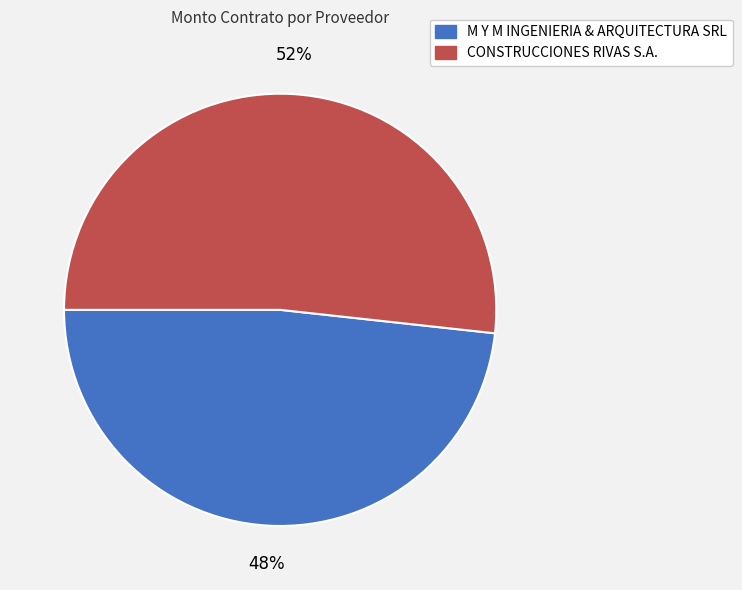

Approximately how many times larger is the value at M Y M INGENIERIA & ARQUITECTURA SRL compared to CONSTRUCCIONES RIVAS S.A.?

0.9